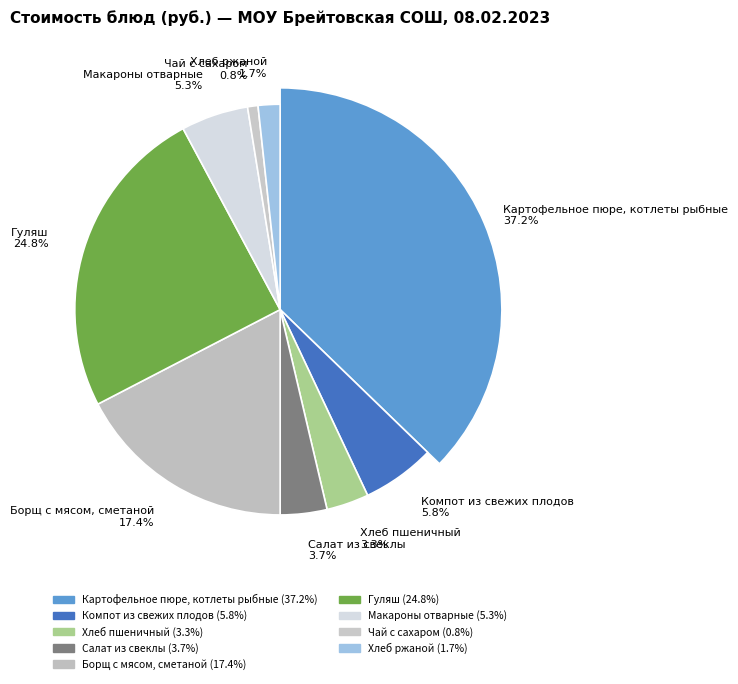

Rank the categories by value from lowest to highest.

Чай с сахаром, Хлеб ржаной, Хлеб пшеничный, Салат из свеклы, Макароны отварные, Компот из свежих плодов, Борщ с мясом, сметаной, Гуляш, Картофельное пюре, котлеты рыбные